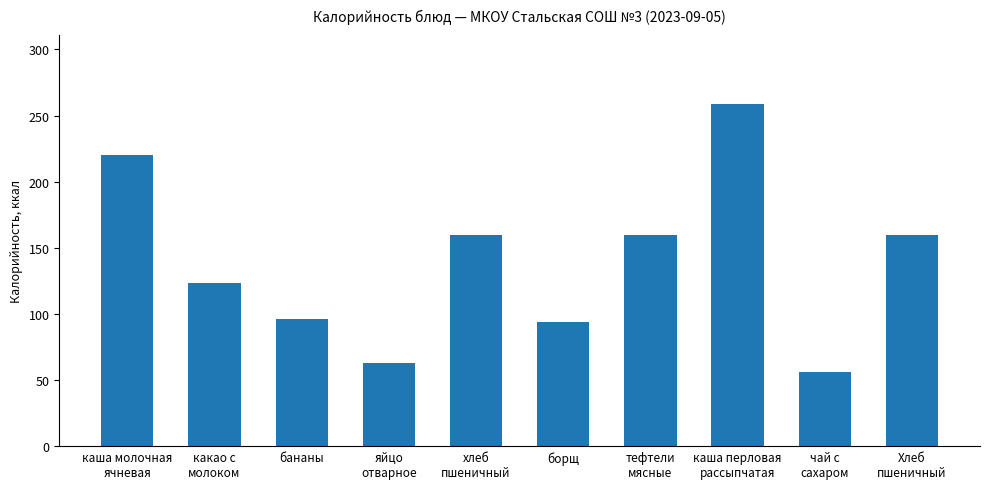

What is the sum of all values?

1391